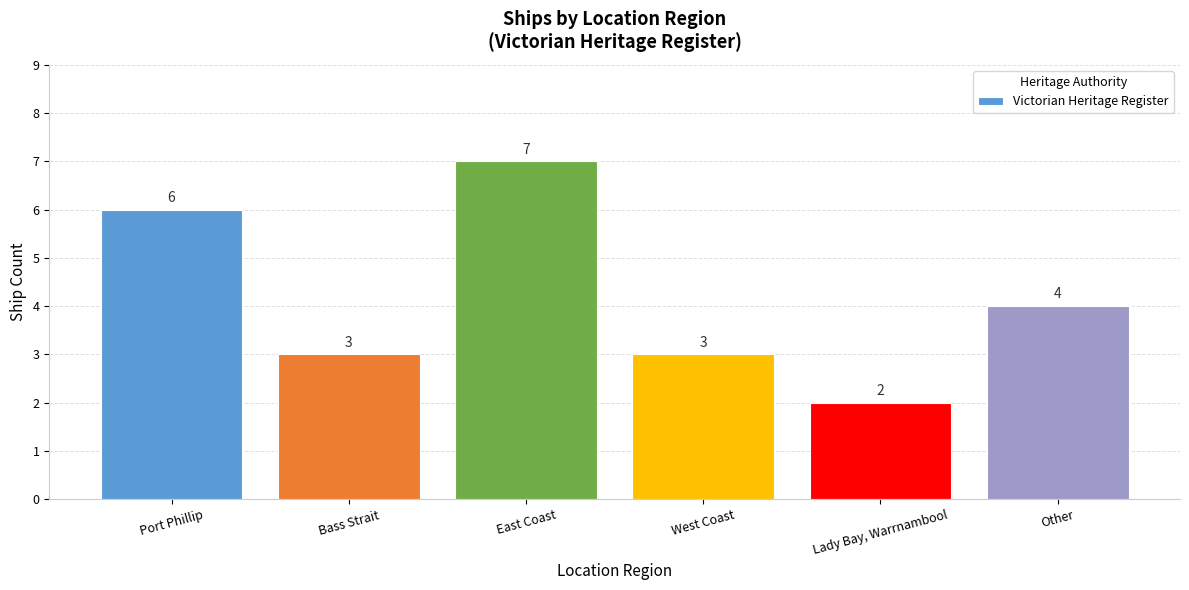

The chart shows a value of 4 at Other. True or false?

True